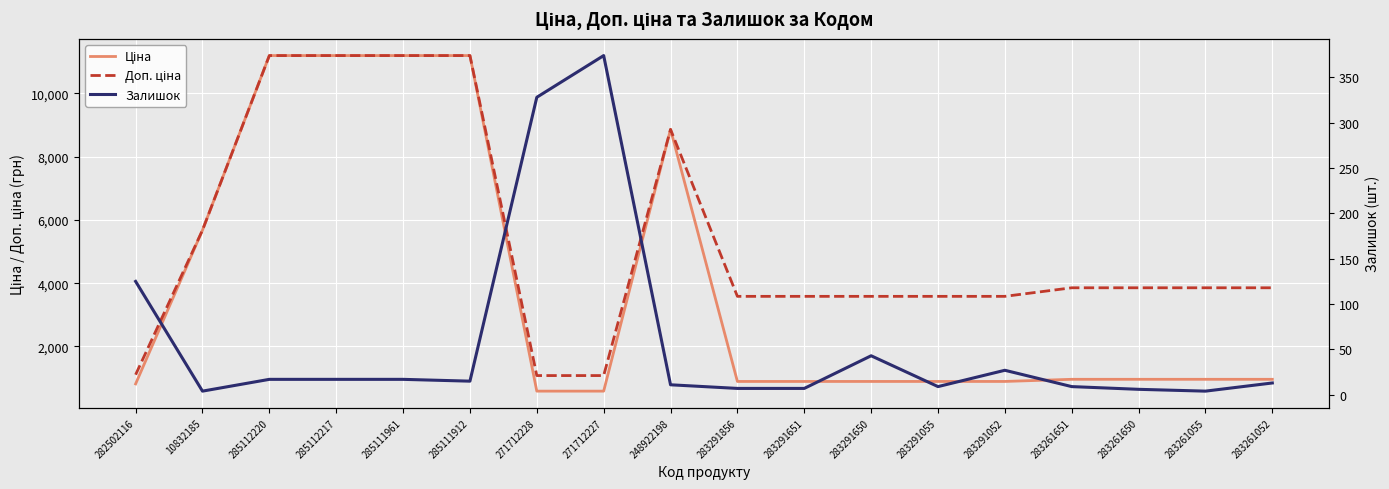

What is the value of the Ціна point at the 6th from the left?

11188.2